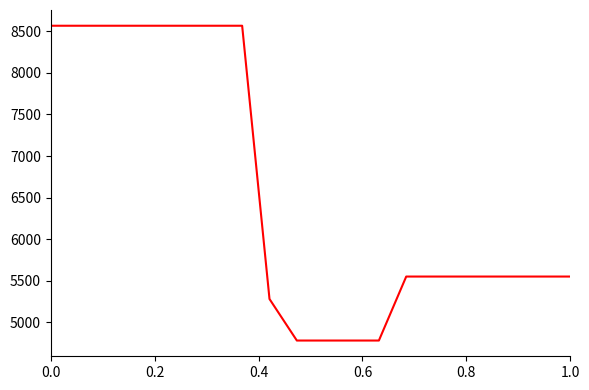

What is the minimum value shown in the chart?

4780